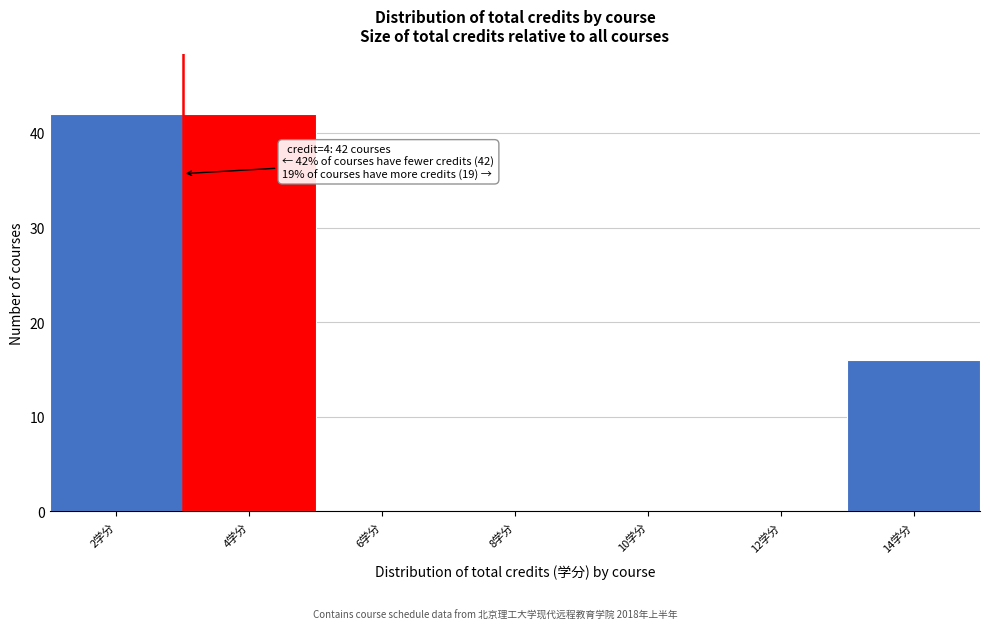

Reading right to left, transcribe all the data shown in this chart.

14学分=16	12学分=0	10学分=0	8学分=0	6学分=0	4学分=42	2学分=42